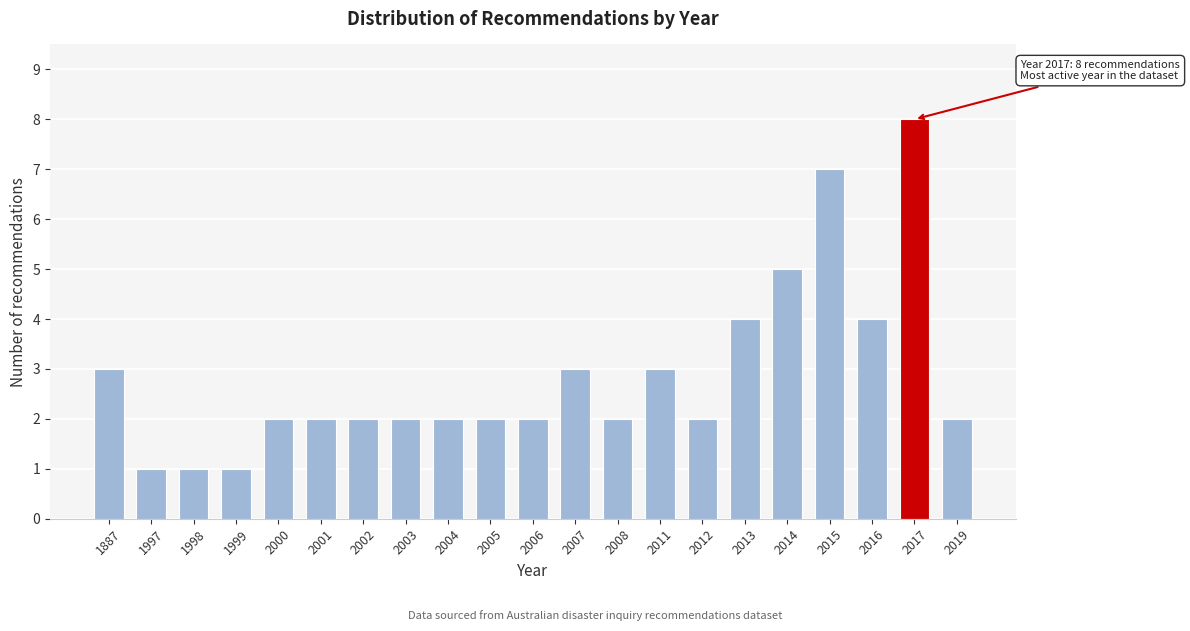

Reading right to left, extract all data points from this chart.

2	8	4	7	5	4	2	3	2	3	2	2	2	2	2	2	2	1	1	1	3